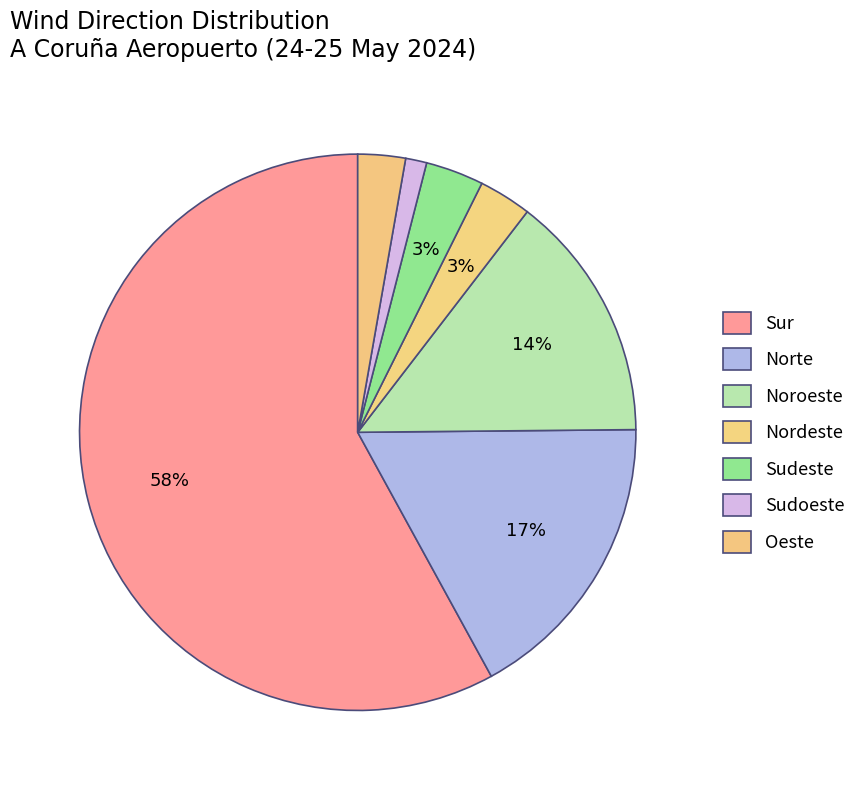

How many segments does this pie chart have?

7